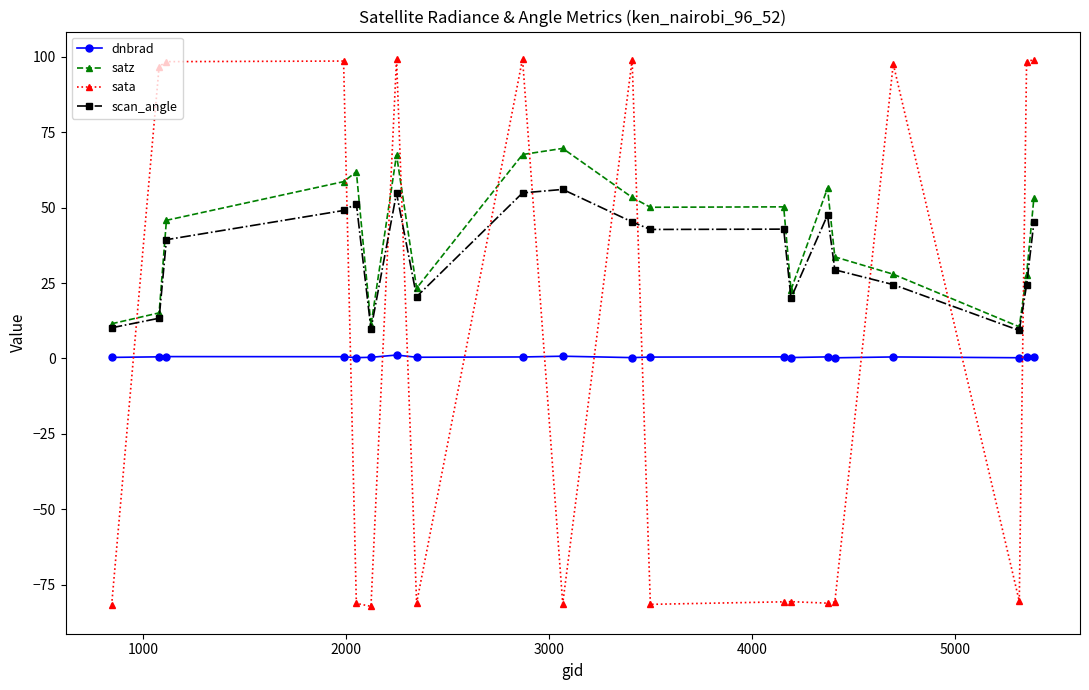

True or false: satz has more than 1 interior local peaks.

True